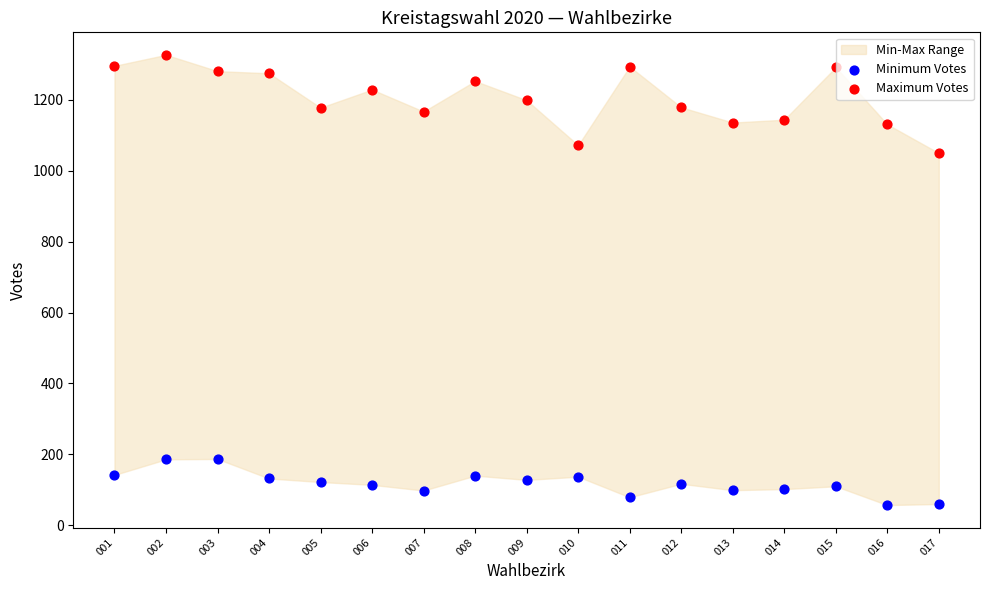

Across all data points, what is the range of Y values (max minus min)?

1270